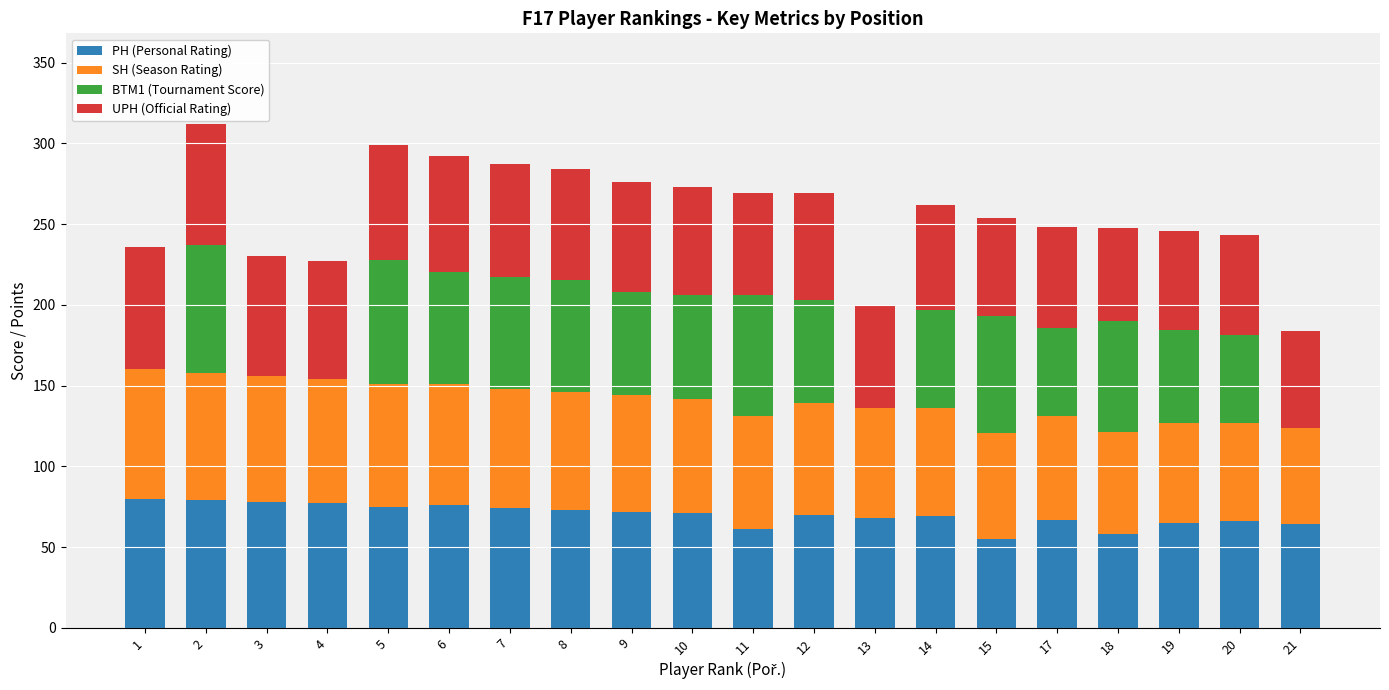

Which series has the widest spread of values?

BTM1 (Tournament Score)